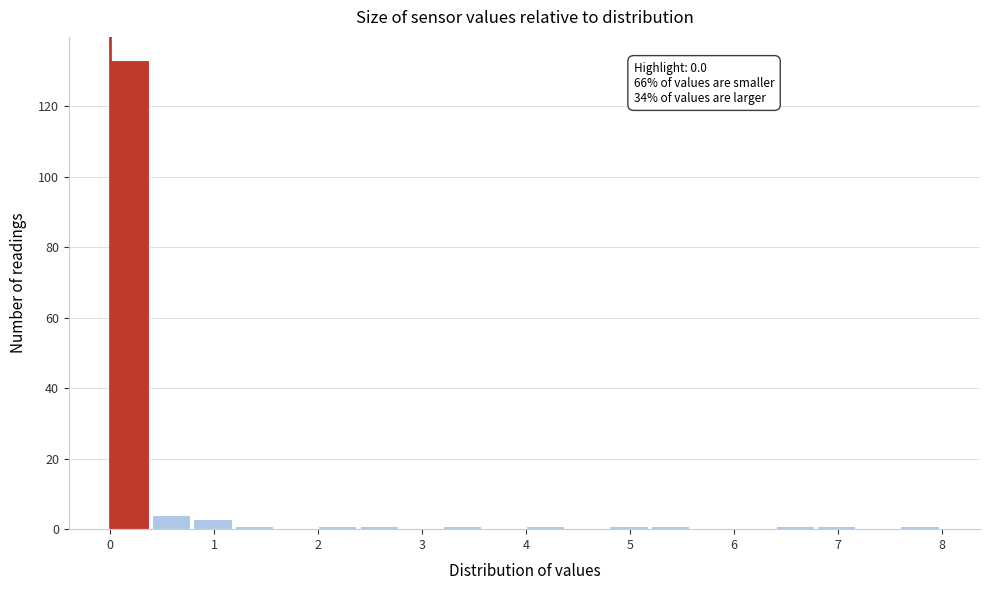

Which range on the x-axis has the tallest bar?

0.0 to 0.4